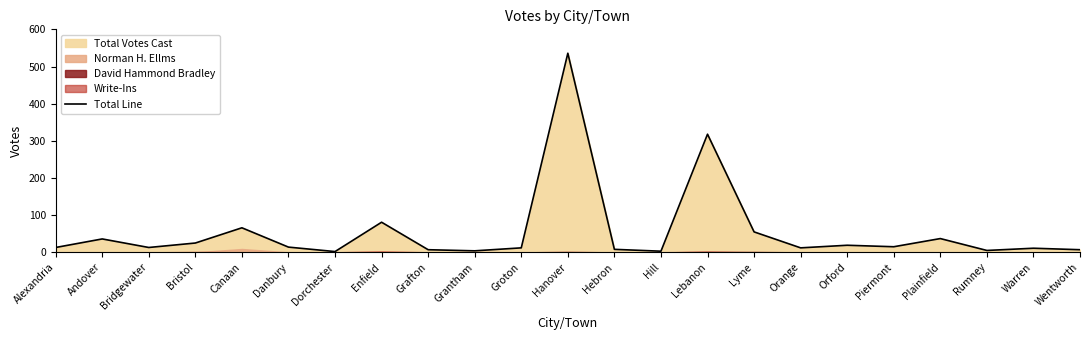

Which category has the highest value across all series?

Hanover